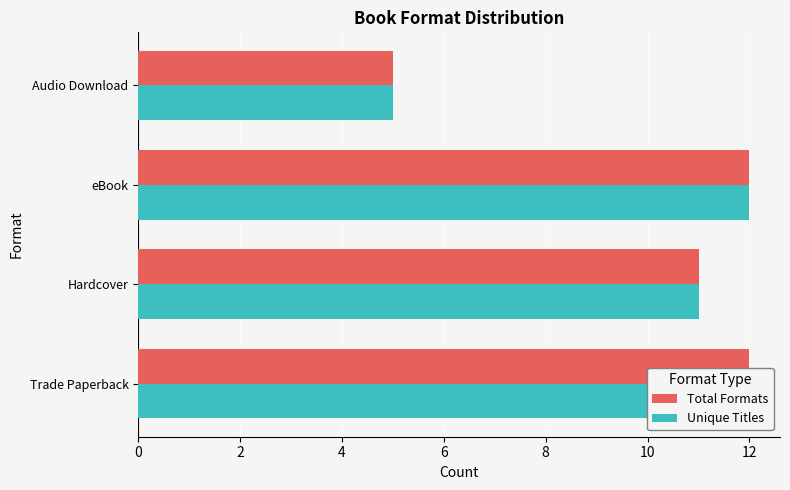

Count the Unique Titles values in the range 11 to 12.

3